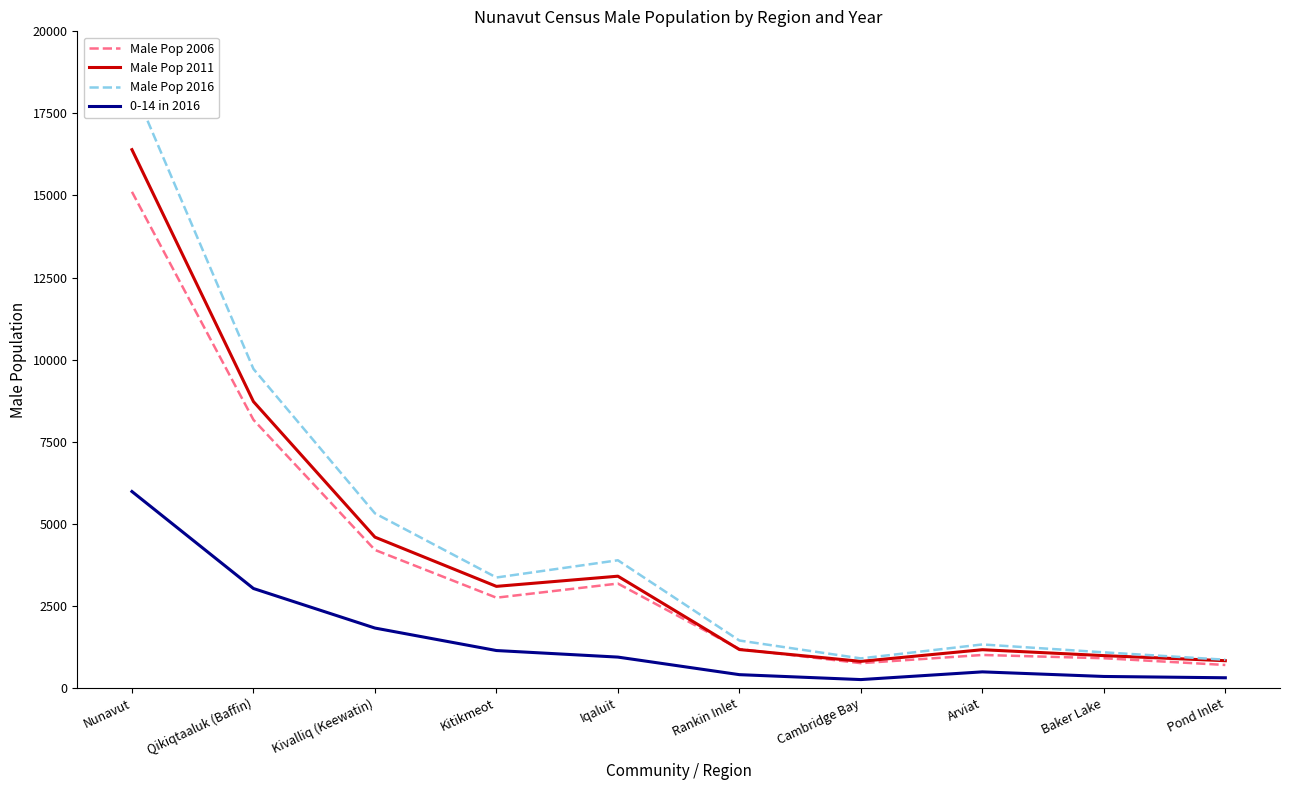

True or false: Male Pop 2006 and 0-14 in 2016 intersect in this chart.

False